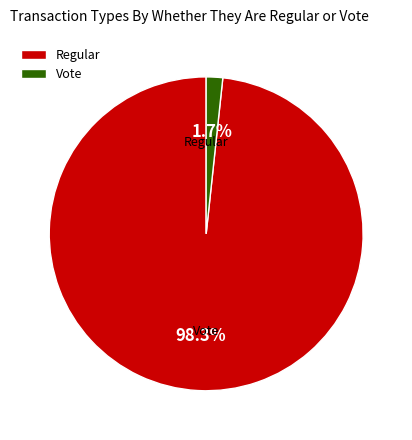

What percentage is the Vote slice, to the nearest percent?

2%